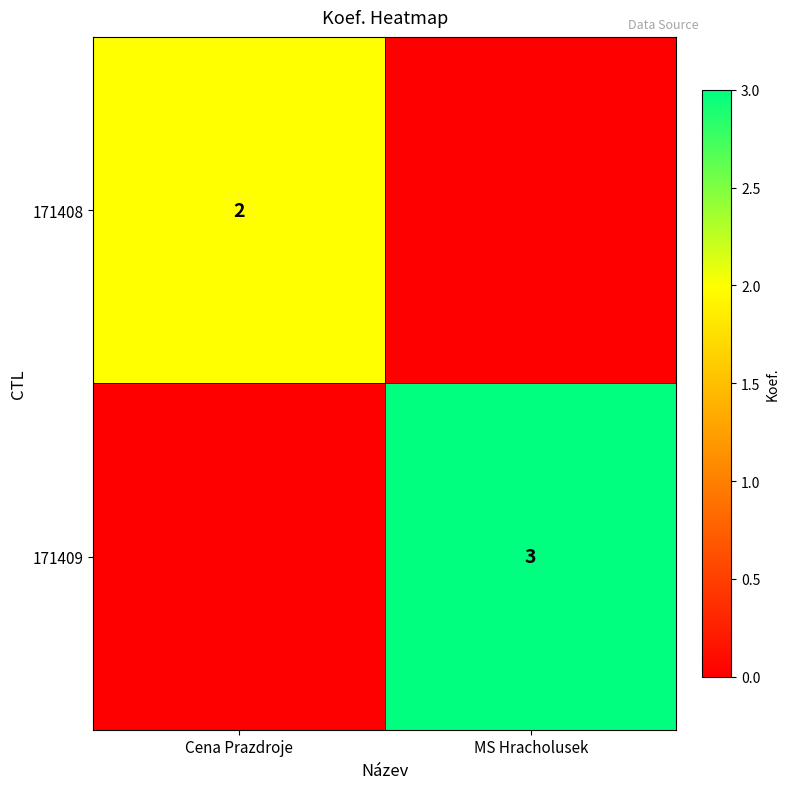

Is it true that 171409 equals 3 at MS Hracholusek?

True